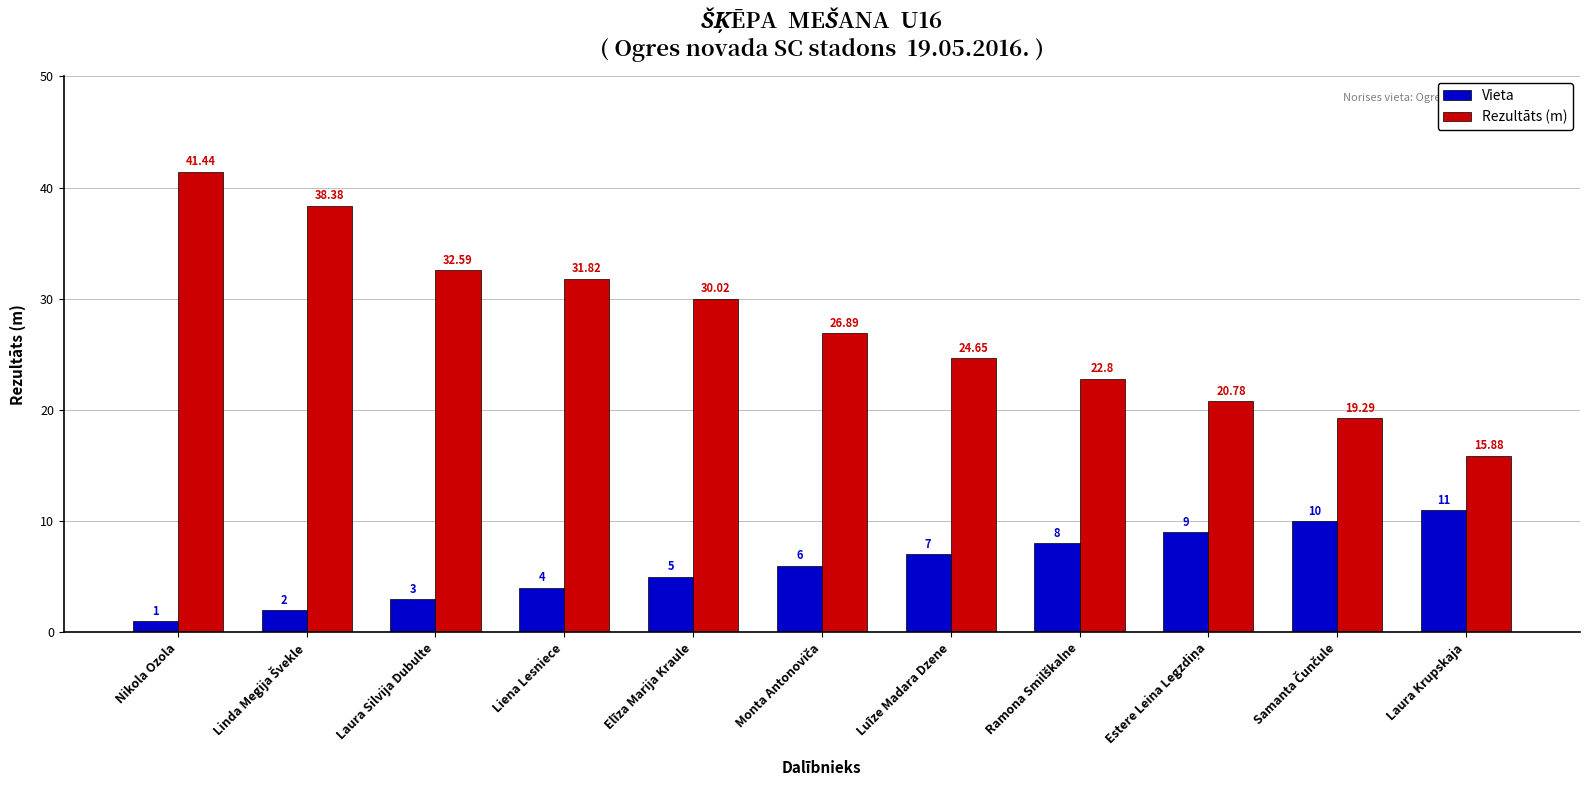

What is the total value across all series at Elīza Marija Kraule?

35.0